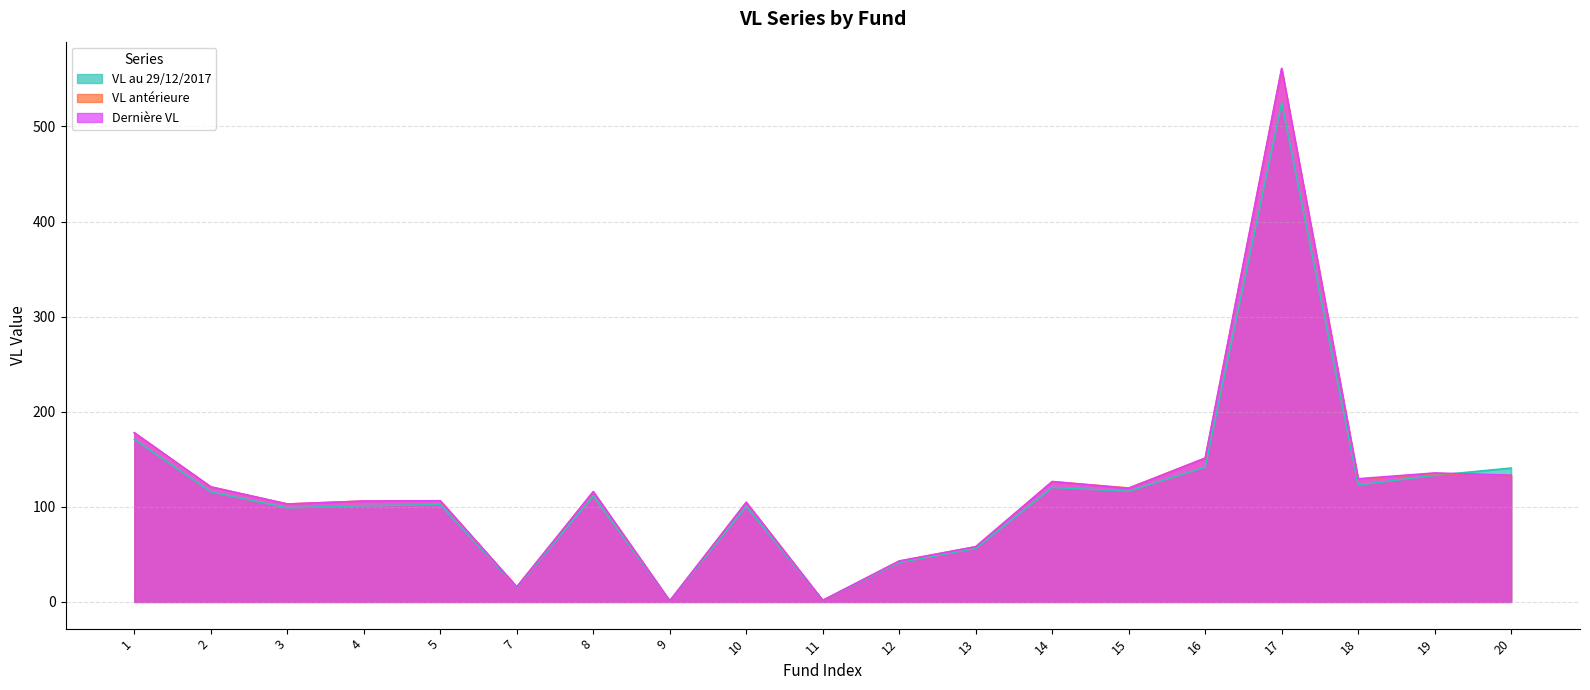

At which label does Dernière VL reach its minimum?

9